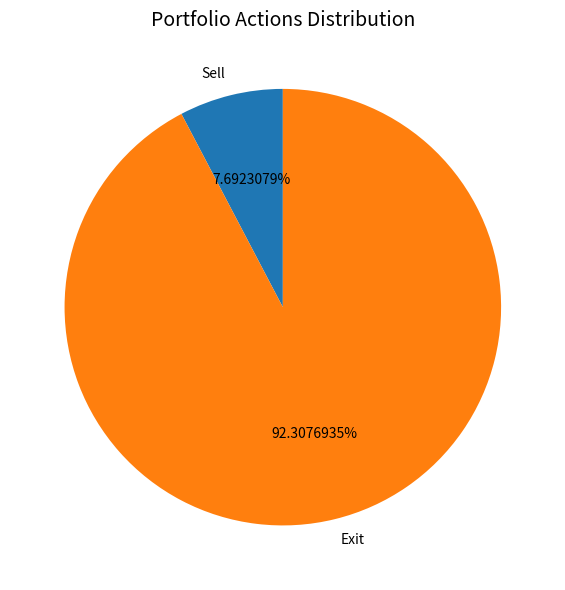

Approximately how many times larger is the value at Exit compared to Sell?

12.0